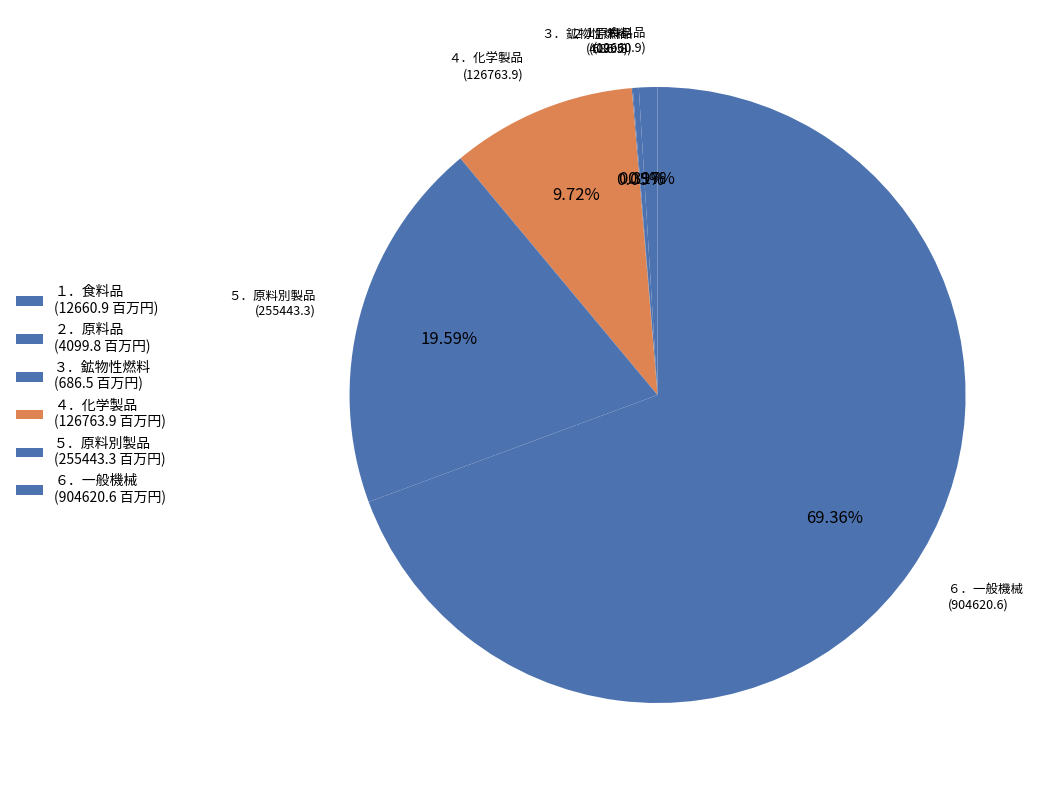

To the nearest percent, what percentage of the pie is ６．一般機械?

69%